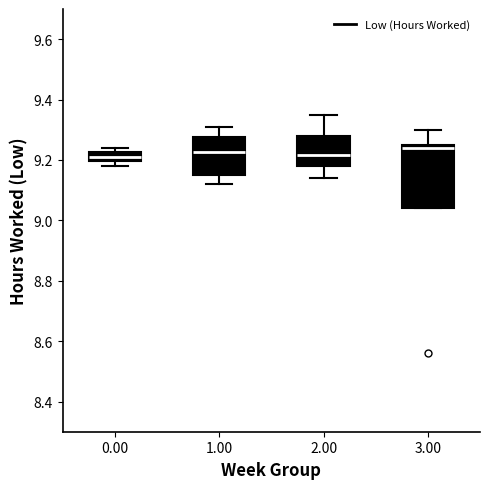

Which box is the tallest, from its lower edge to its upper edge?

3.00